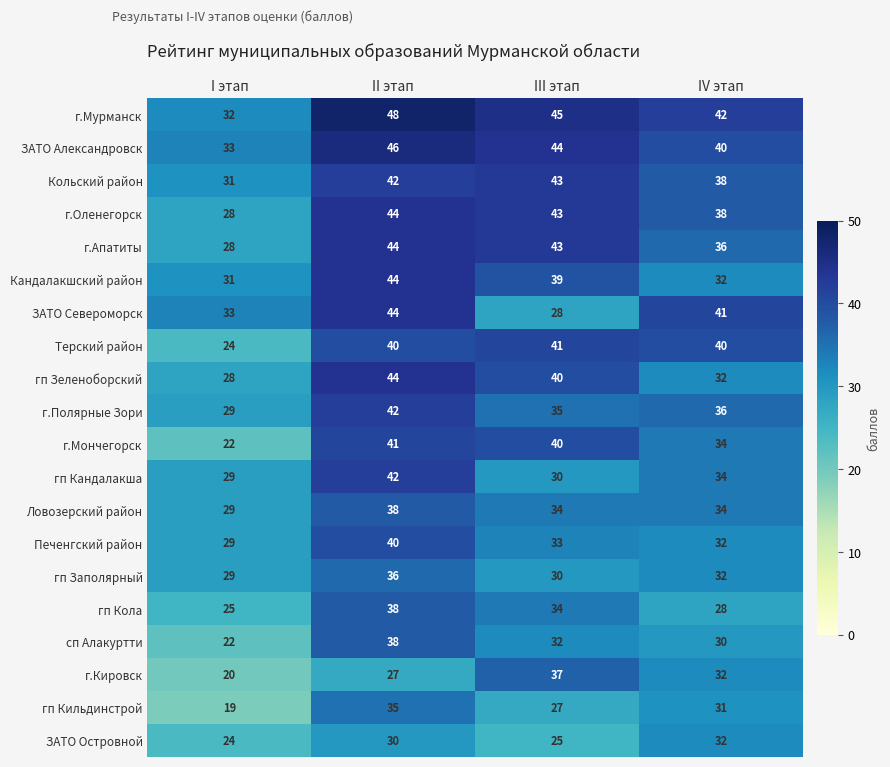

What is the spread (max minus min) of values at IV этап?

14